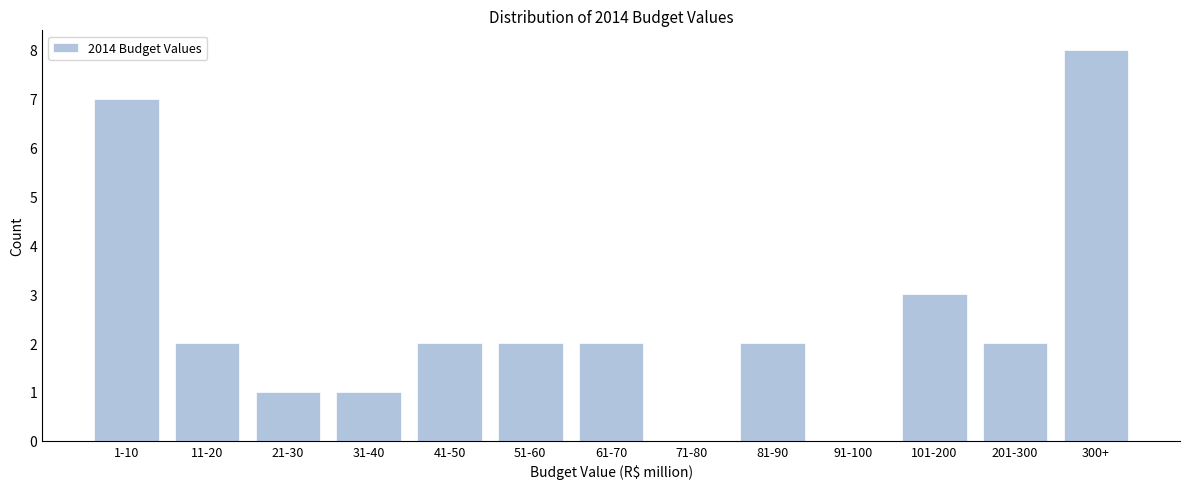

Reading left to right, extract all data points from this chart.

1-10=7	11-20=2	21-30=1	31-40=1	41-50=2	51-60=2	61-70=2	71-80=0	81-90=2	91-100=0	101-200=3	201-300=2	300+=8